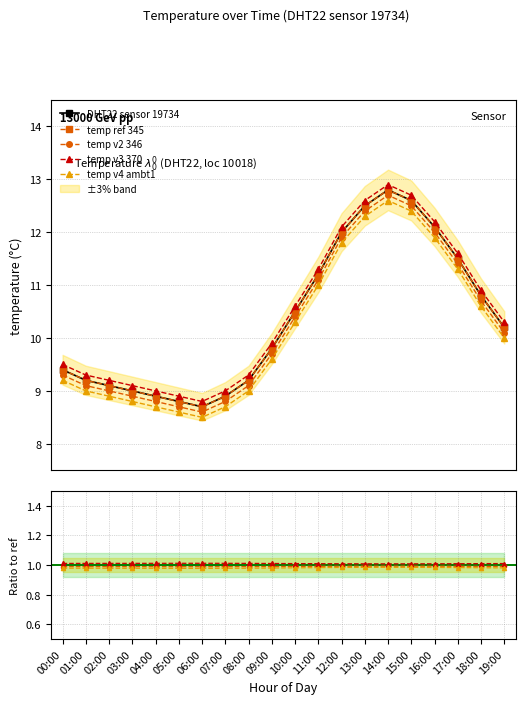

What is the minimum value for temp_ref?

8.7